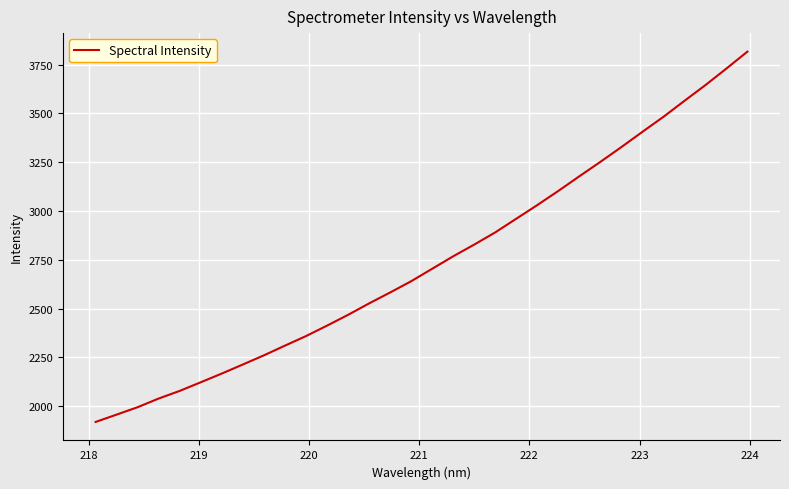

How many values are below 2704?

16